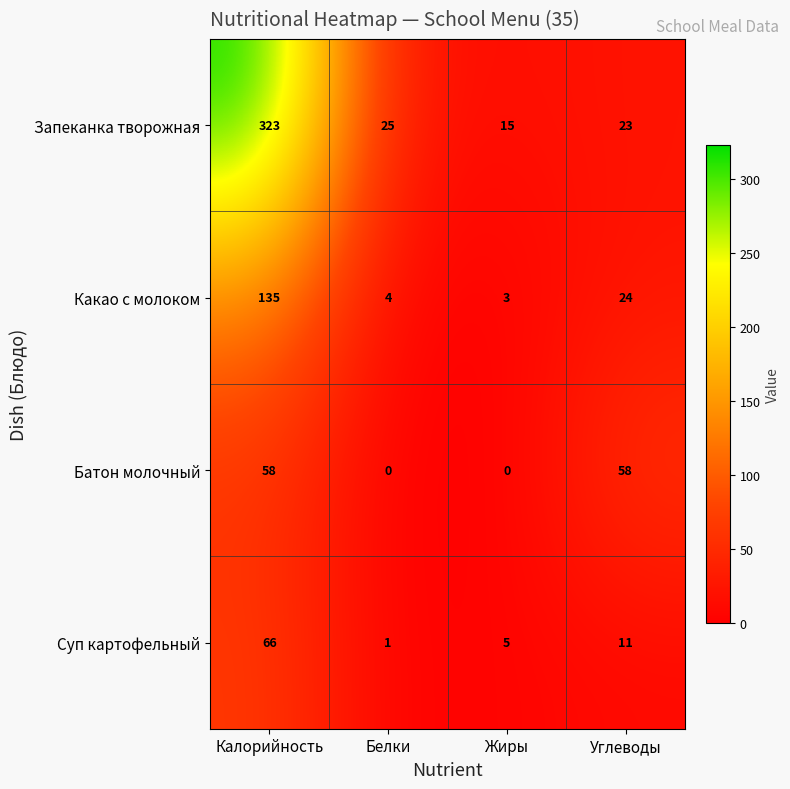

Reading right to left, what are all the values shown in this chart?

Запеканка творожная: Углеводы=23	Жиры=15	Белки=25	Калорийность=323
Какао с молоком: Углеводы=24	Жиры=3	Белки=4	Калорийность=135
Батон молочный: Углеводы=58	Жиры=0	Белки=0	Калорийность=58
Суп картофельный: Углеводы=11	Жиры=5	Белки=1	Калорийность=66